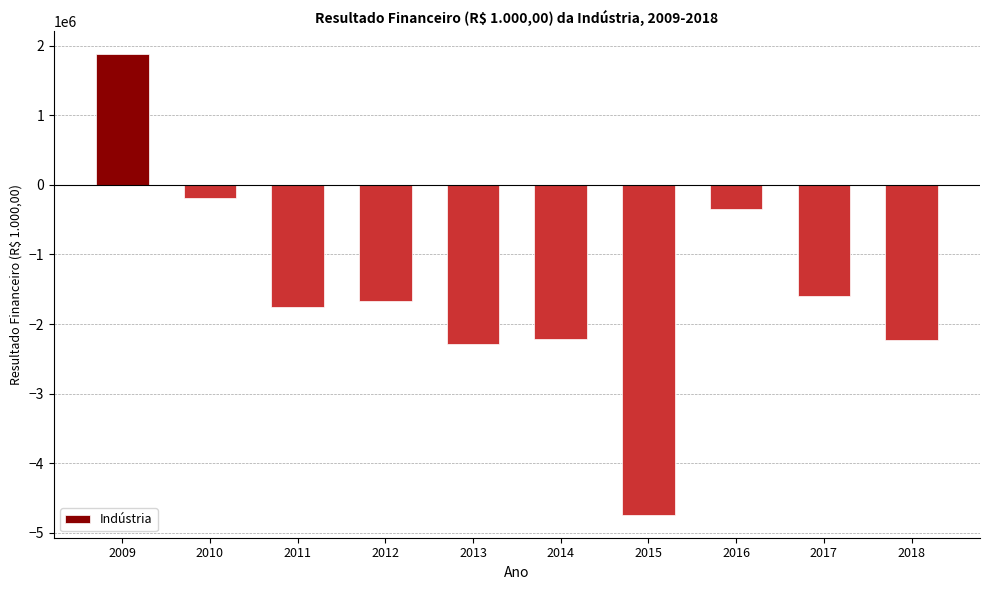

What is the change in value from 2009 to 2012?

-3547752.2